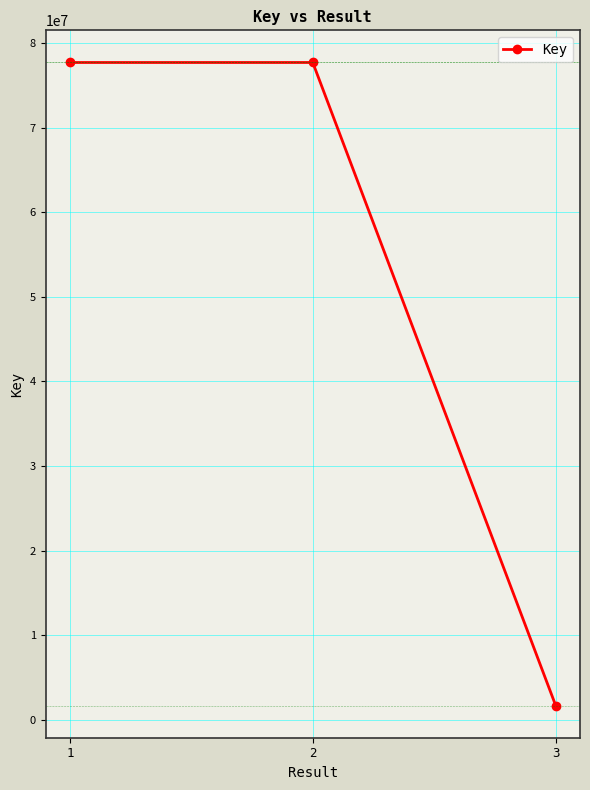

At which category does the chart reach its minimum across all series?

3